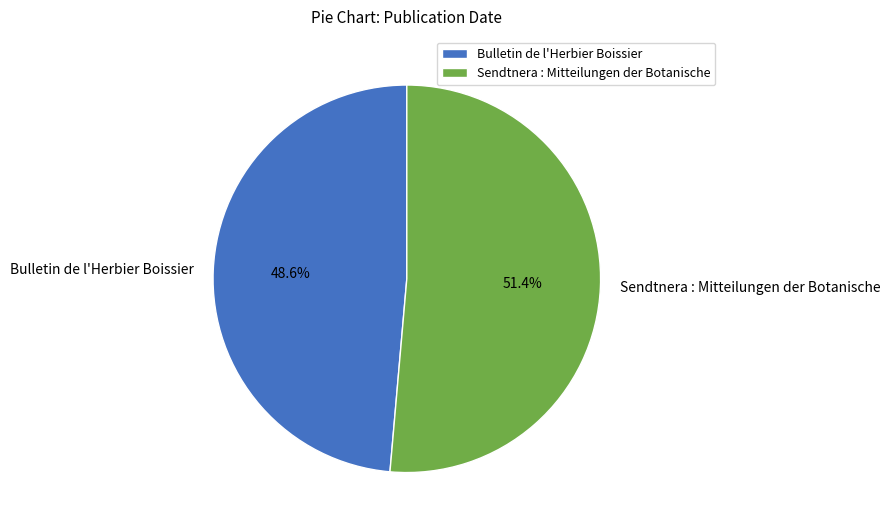

Which category has the smallest portion of the pie?

Bulletin de l'Herbier Boissier